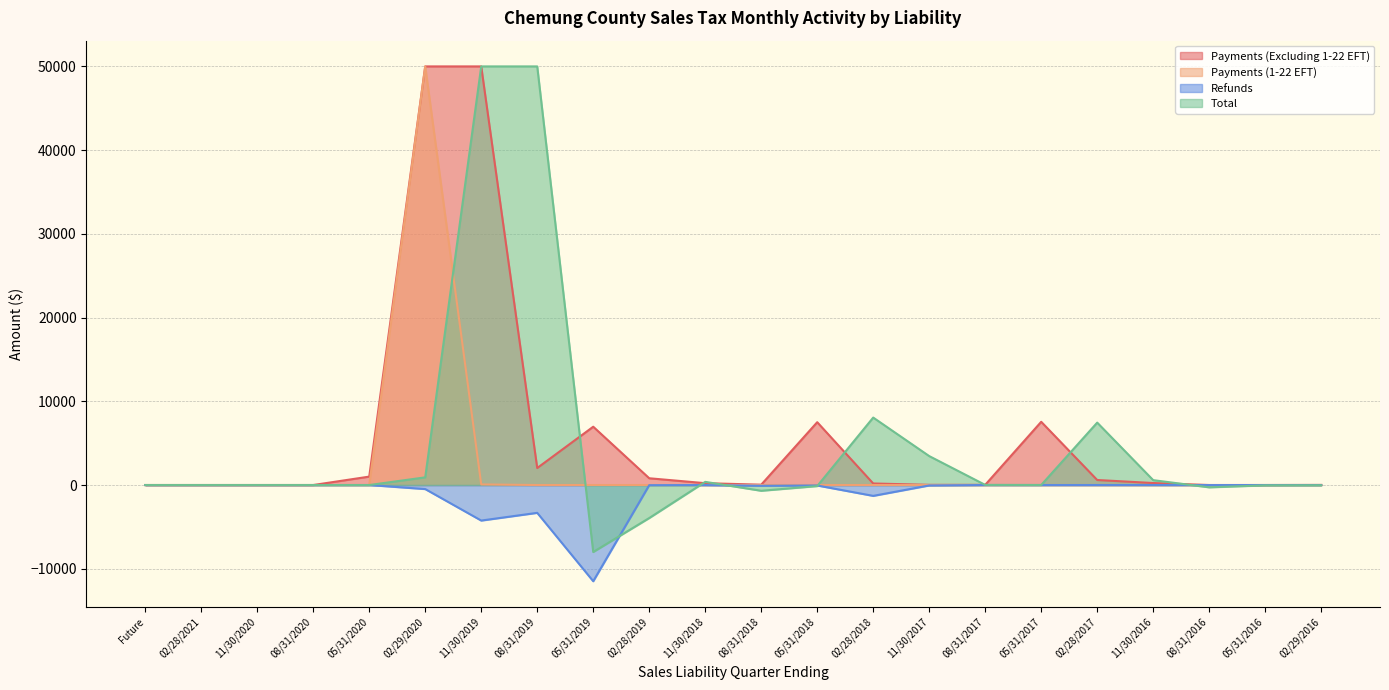

Which series changed the most between 02/28/2019 and 11/30/2017?

Total